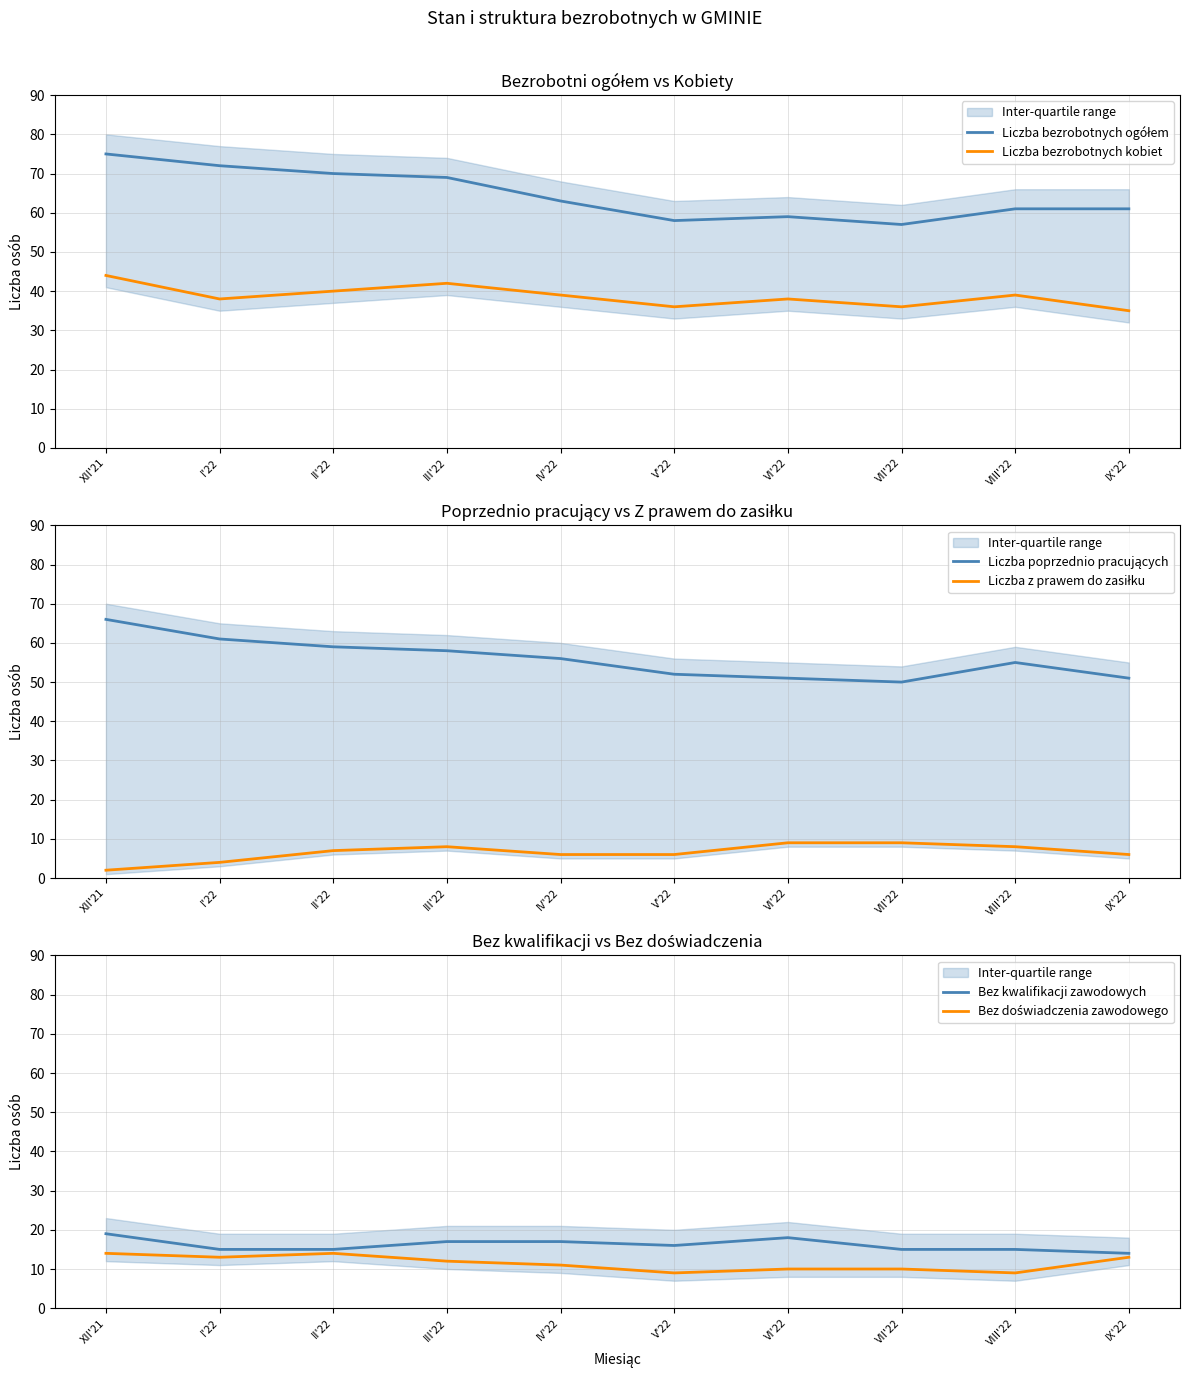

What is the sum of the Liczba z prawem do zasiłku values at VII'22 and I'22?

13